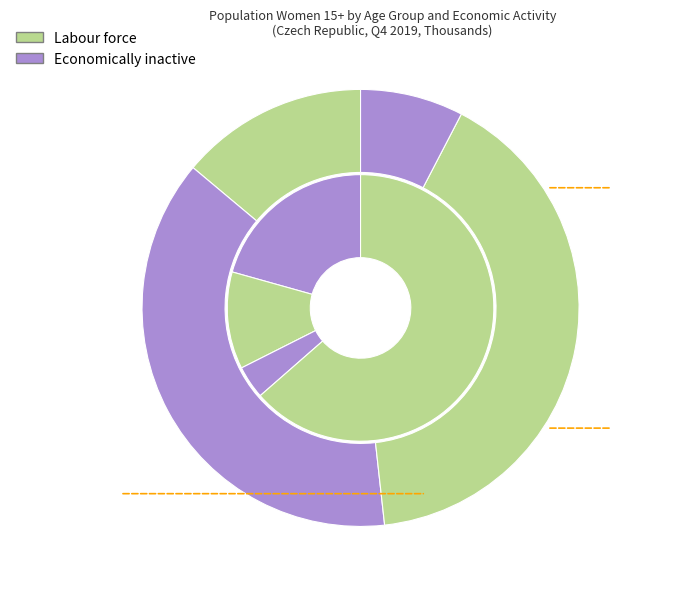

What is the largest slice in the pie chart?

60 or more